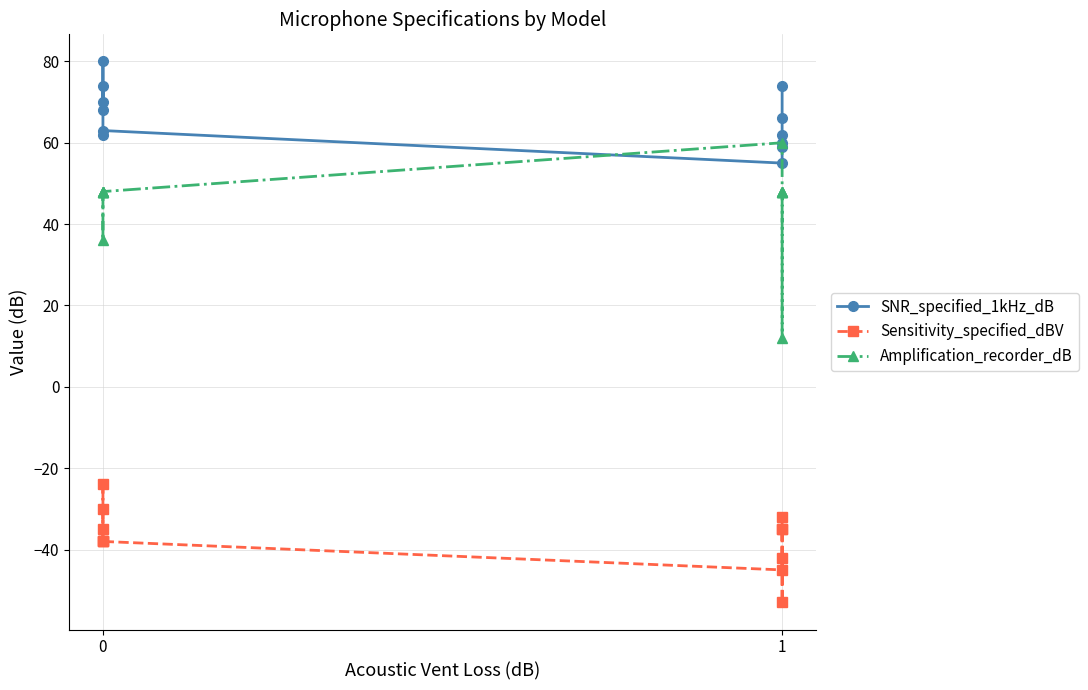

Between 6 and 1, which is larger?

1